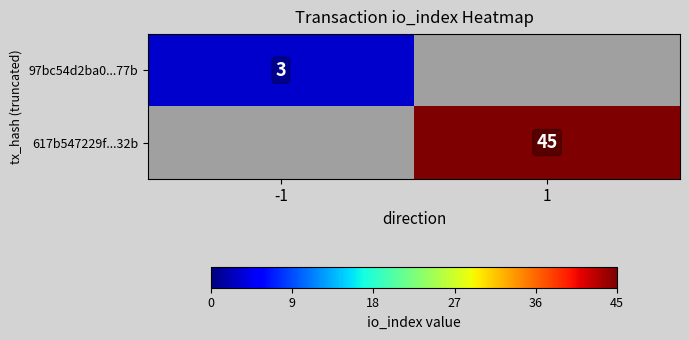

Count the number of categories in the chart.

2